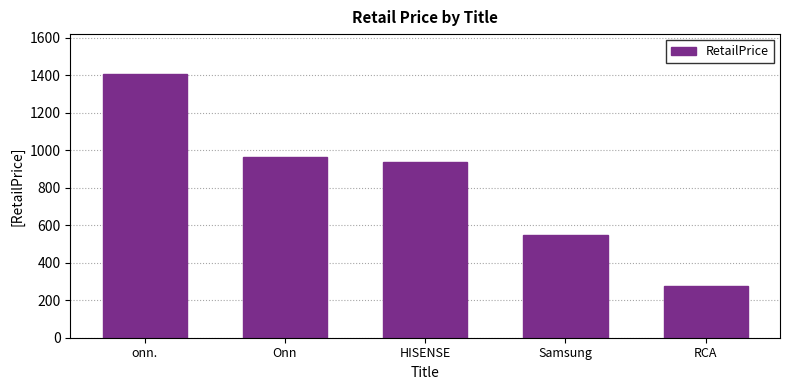

How many series are shown in this chart?

1